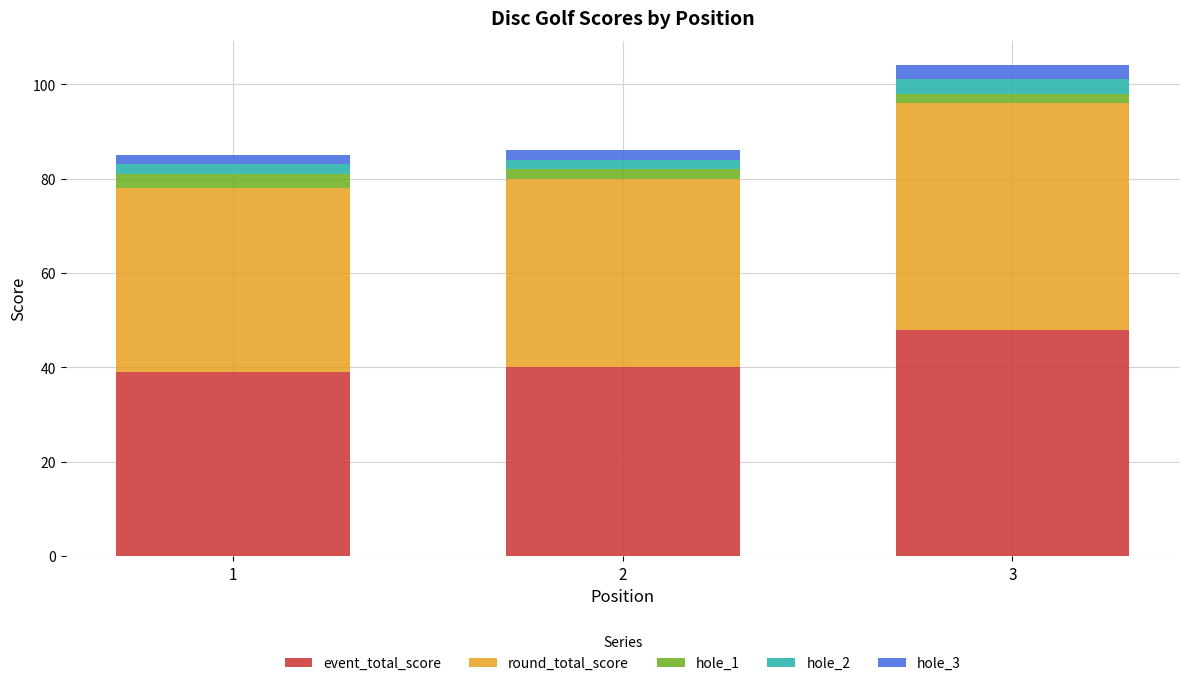

At which category is the sum across all series the highest?

3